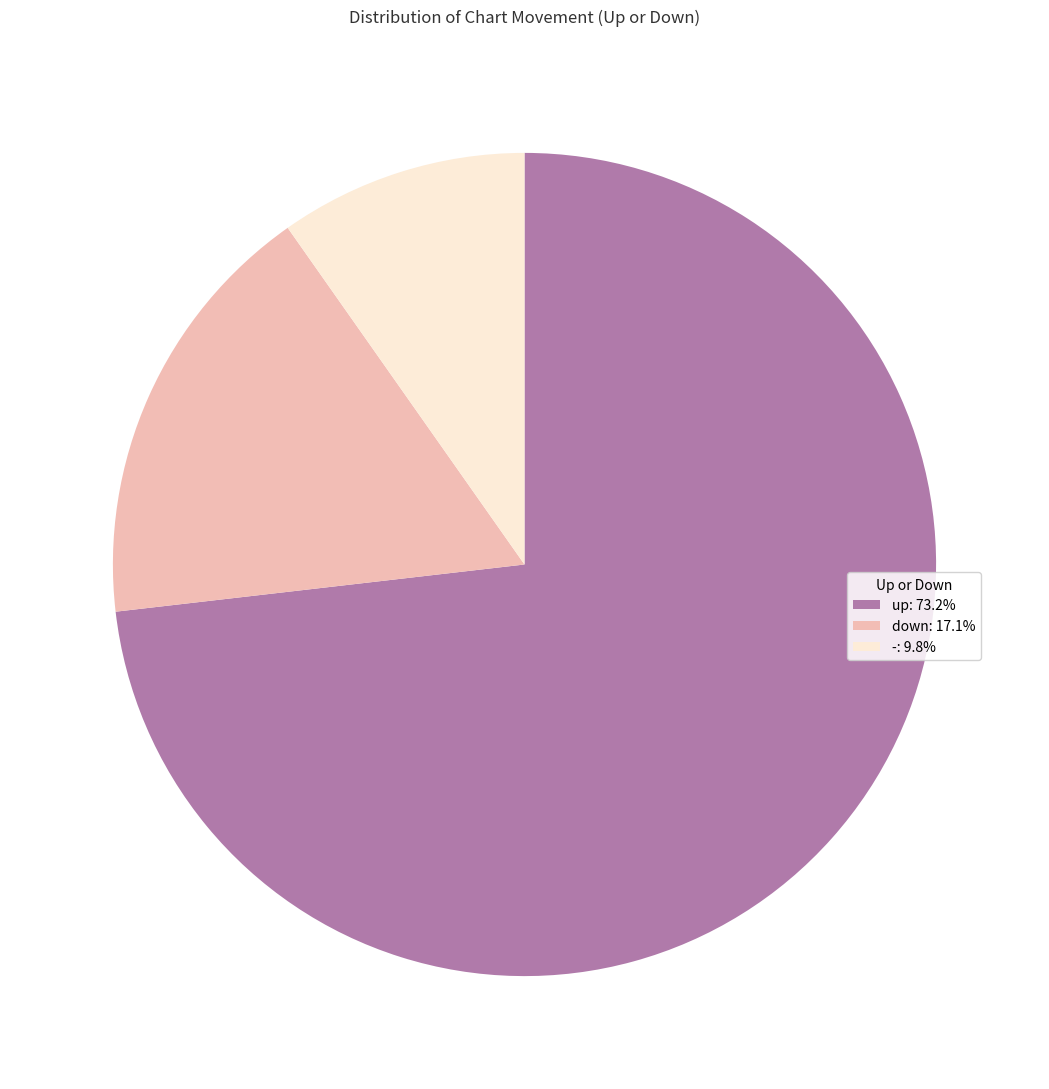

Which has a higher value, down or -?

down